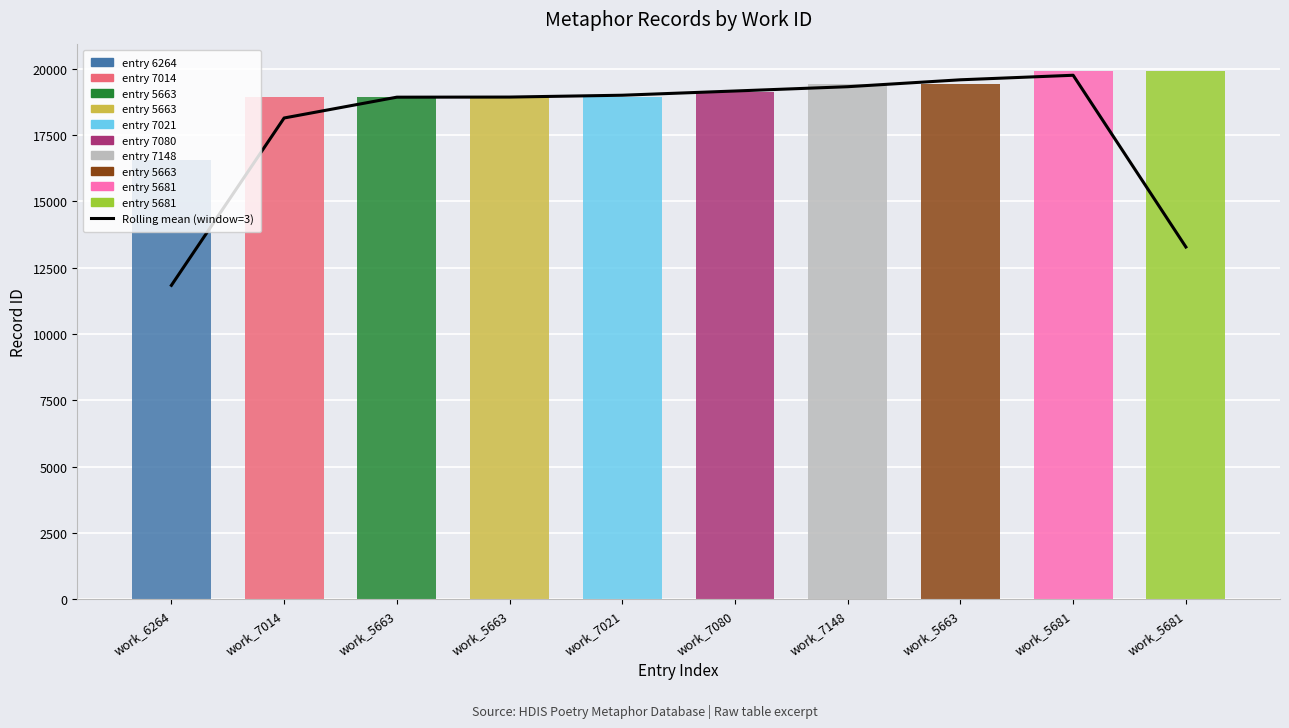

Read the Rolling mean (window=3) value at work_7080.

19156.0